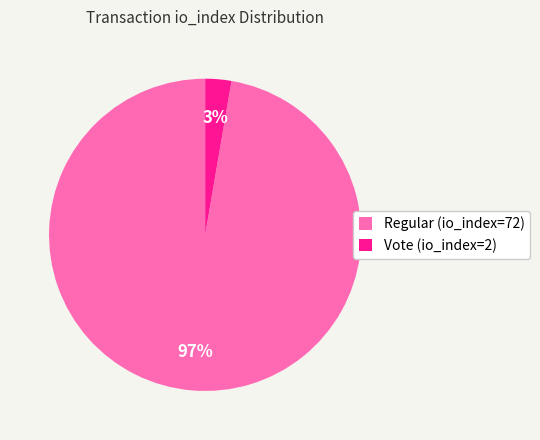

Is Regular (io_index=72) the majority of the pie?

Yes